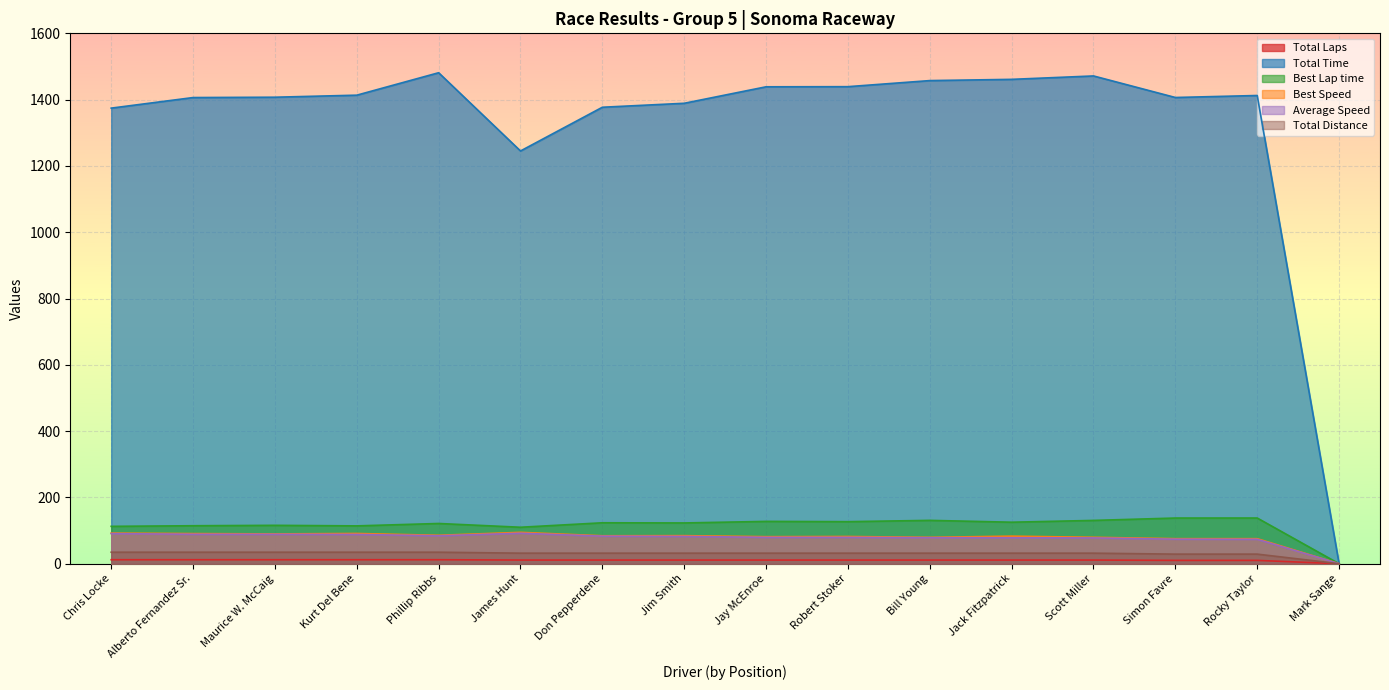

Is the value of Total Distance at Phillip Ribbs greater than the value of Best Speed at Bill Young?

No